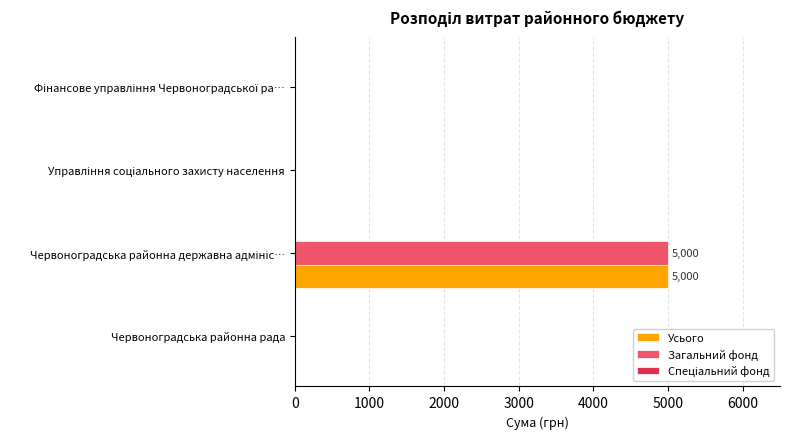

How many distinct data groups are displayed?

2